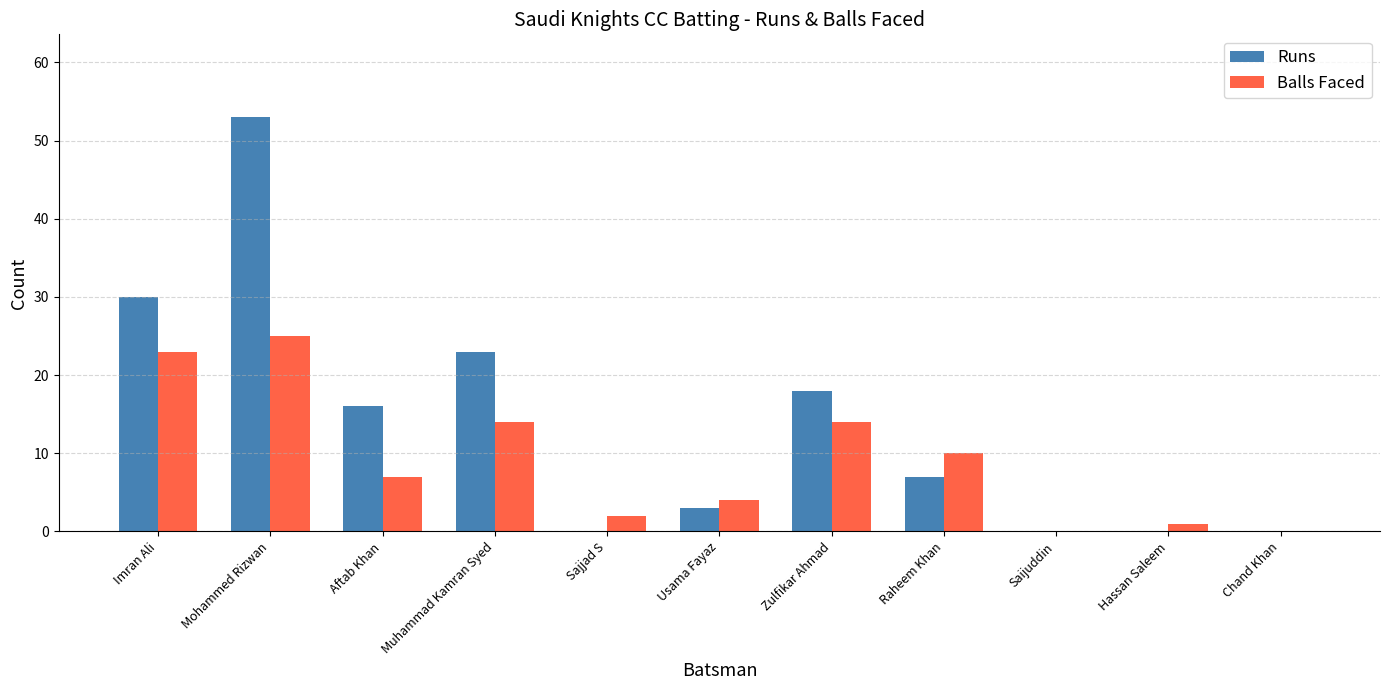

At which label does Balls Faced first exceed 7?

Imran Ali